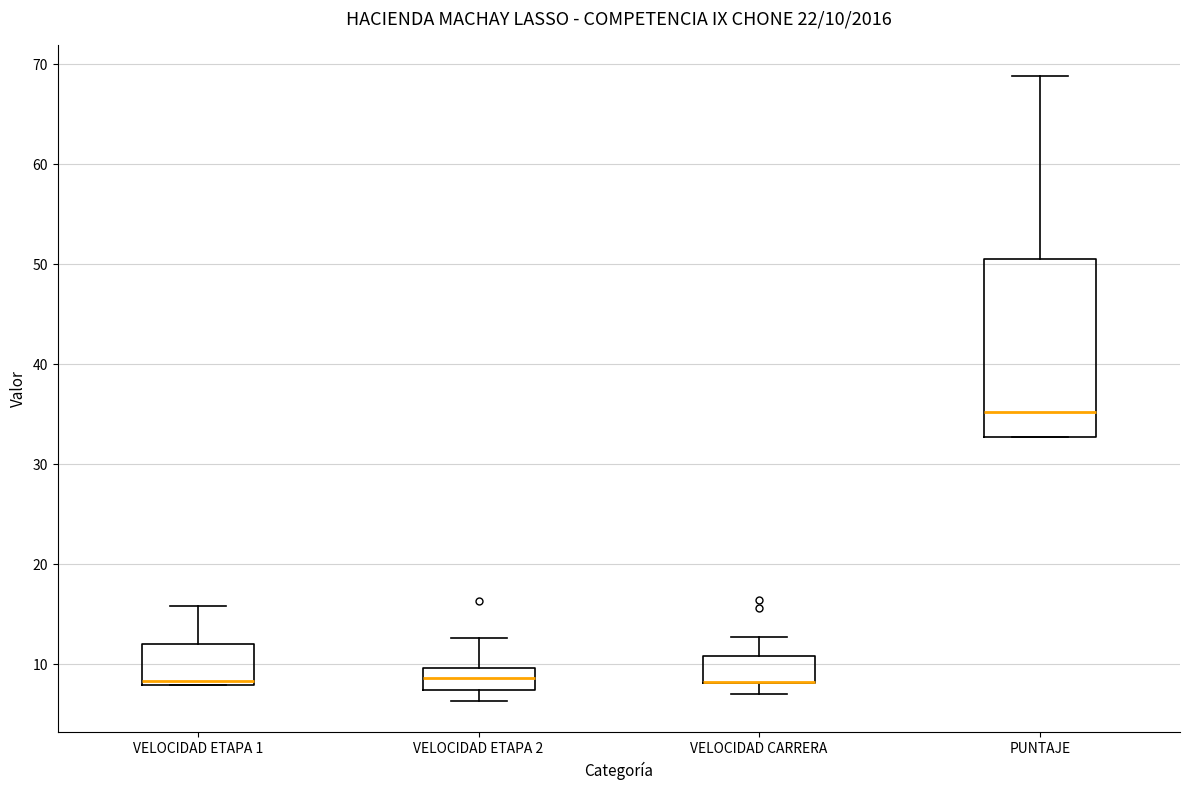

Which box is the tallest, from its lower edge to its upper edge?

PUNTAJE